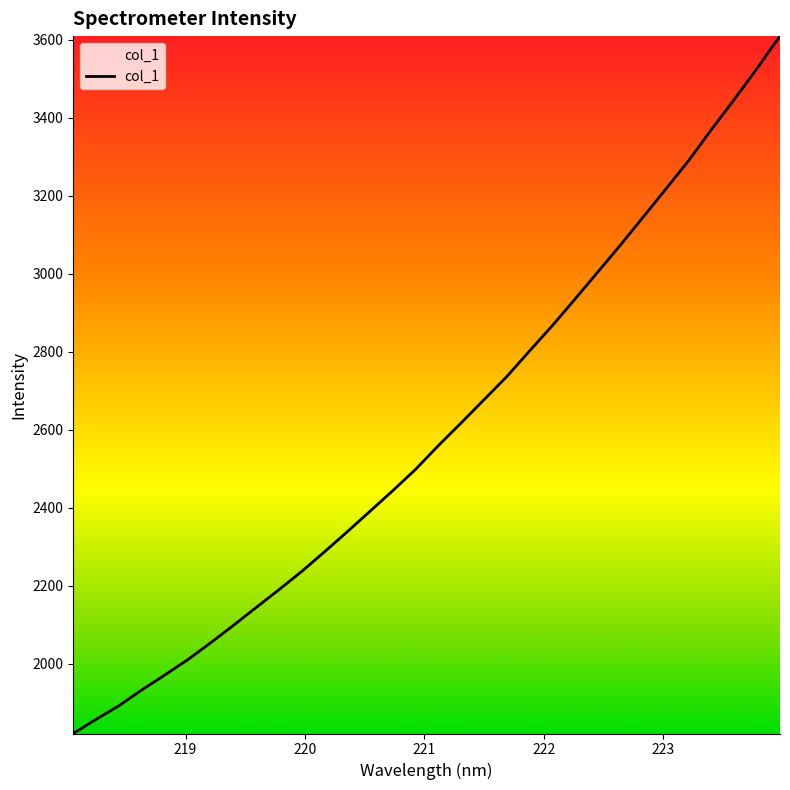

What is the difference between the maximum and minimum values?

1788.2